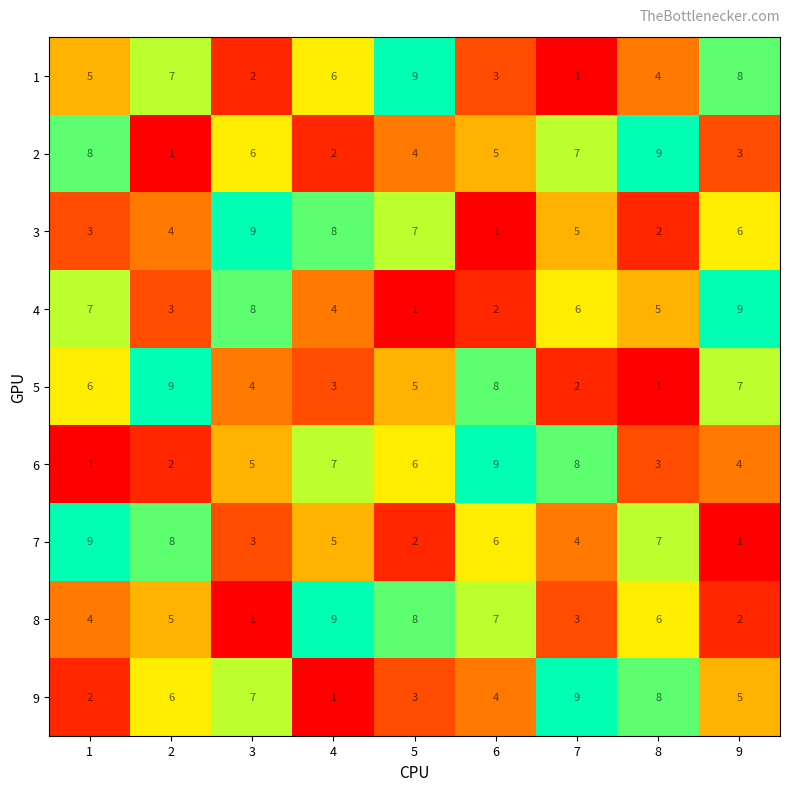

Which category has the lowest value in the 8 series?

3